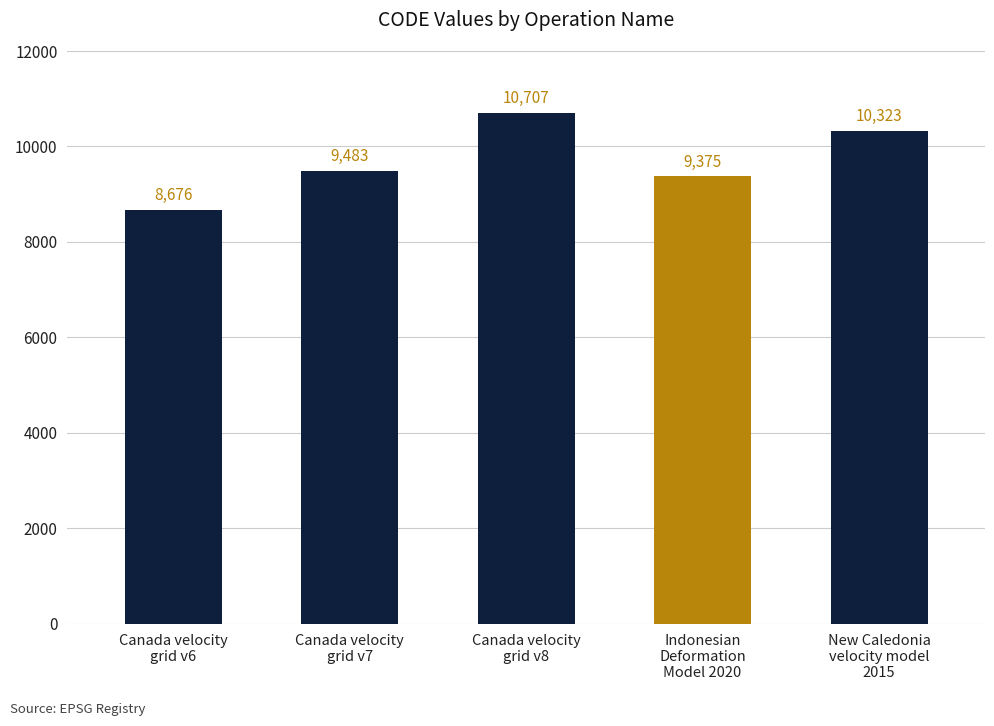

What is the value of the 1st bar from the left?

8676